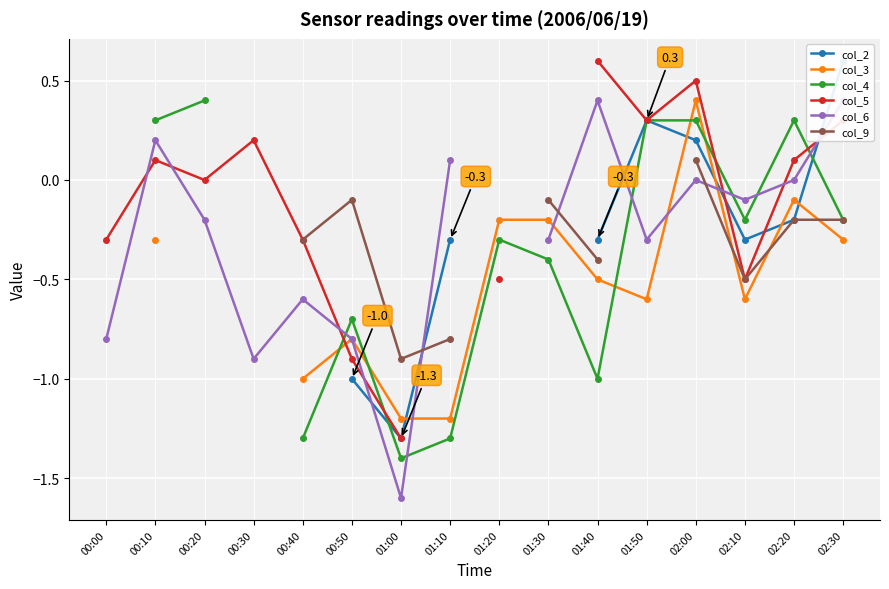

How many negative values does the col_3 series have?

12